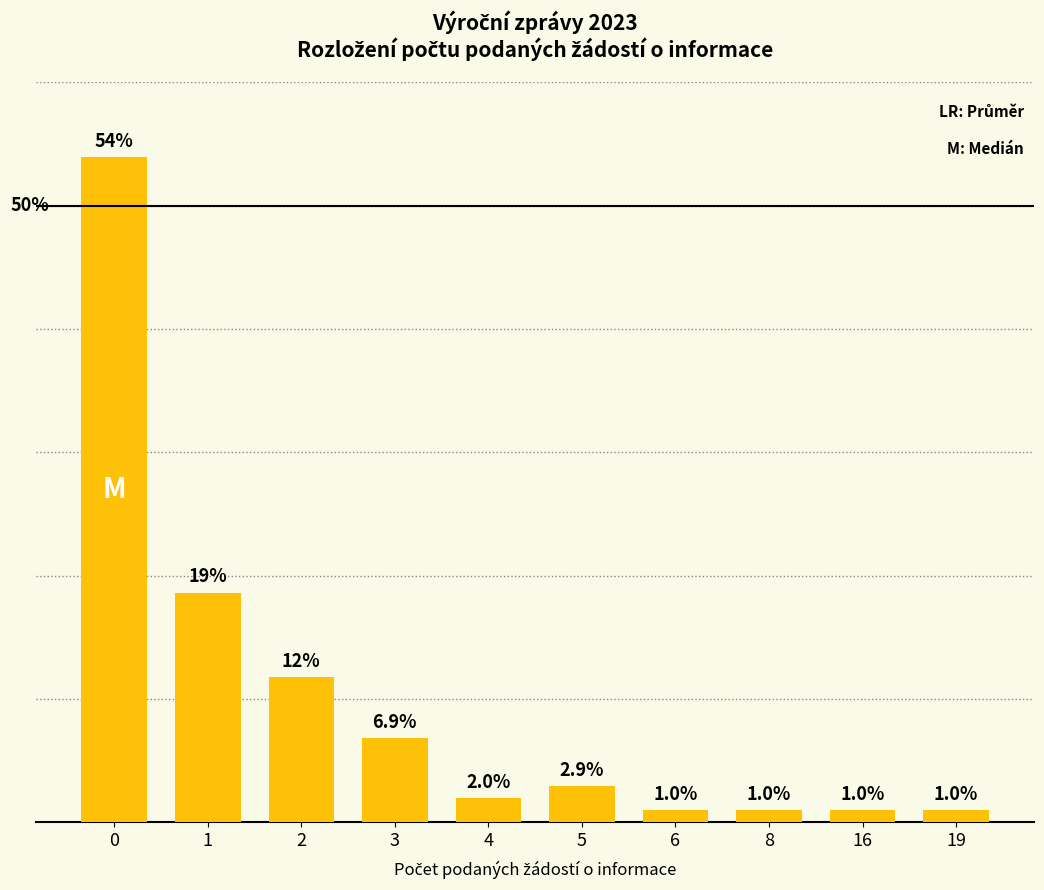

Does the chart contain any negative values?

No